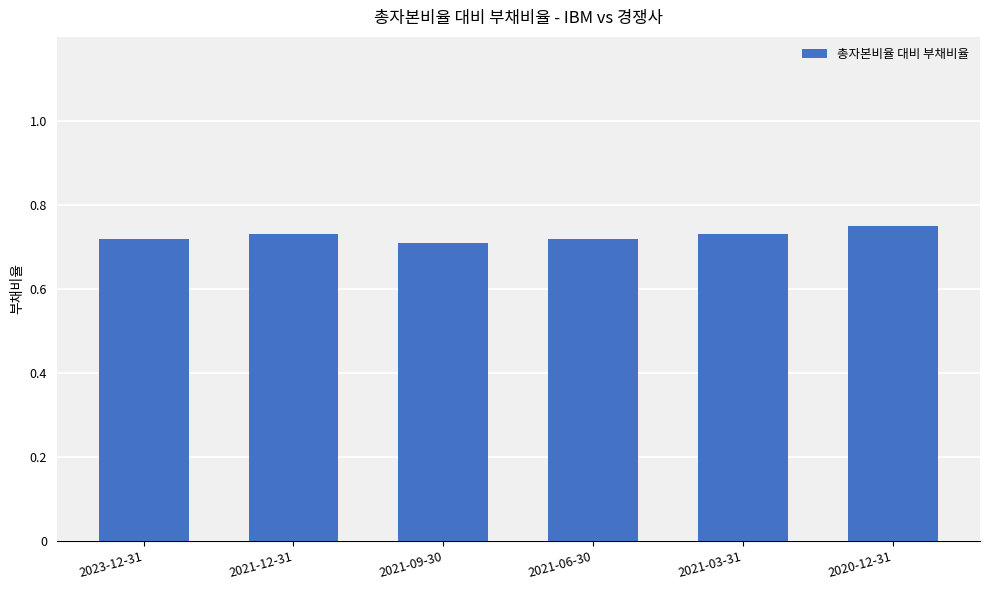

What is the label of the 3rd bar from the right?

2021-06-30